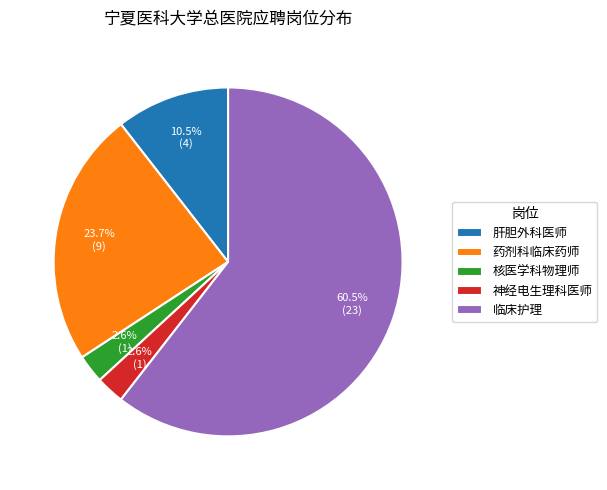

Between 核医学科物理师 and 药剂科临床药师, which is larger?

药剂科临床药师